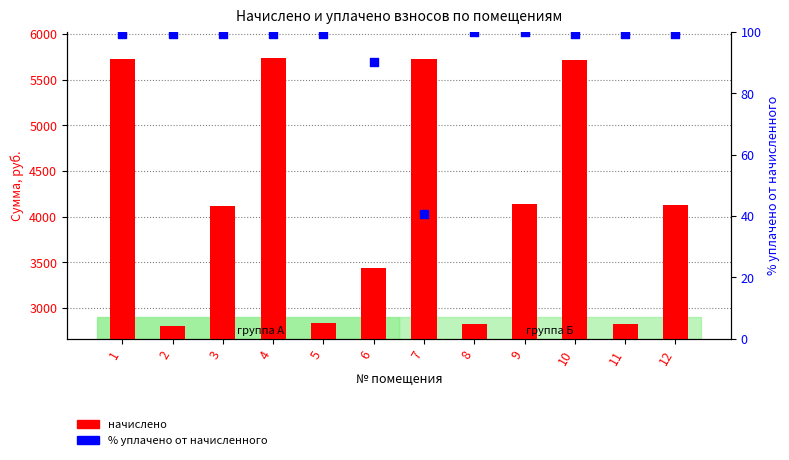

Which series has the widest spread of Y values?

начислено